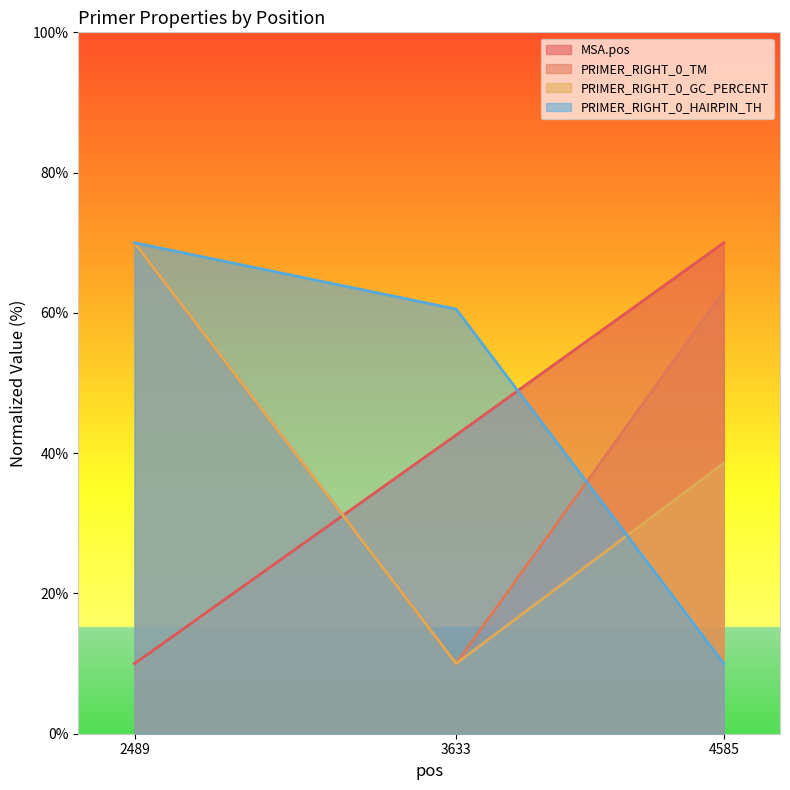

Which has a higher value, 2489 or 4585?

4585